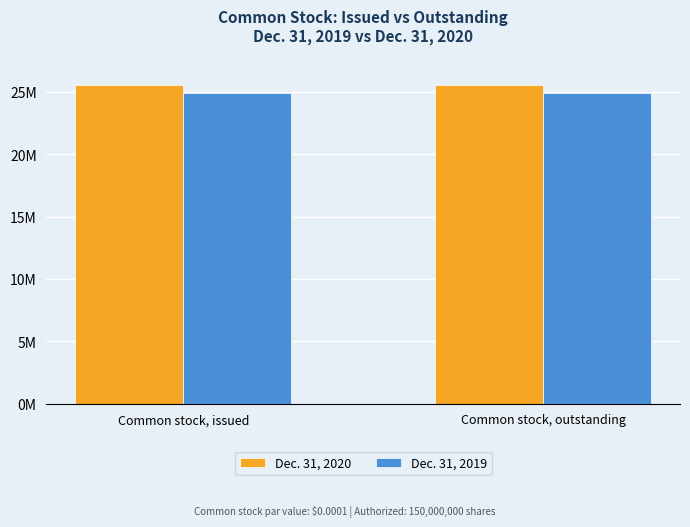

What is the minimum value shown in the chart?

24904848